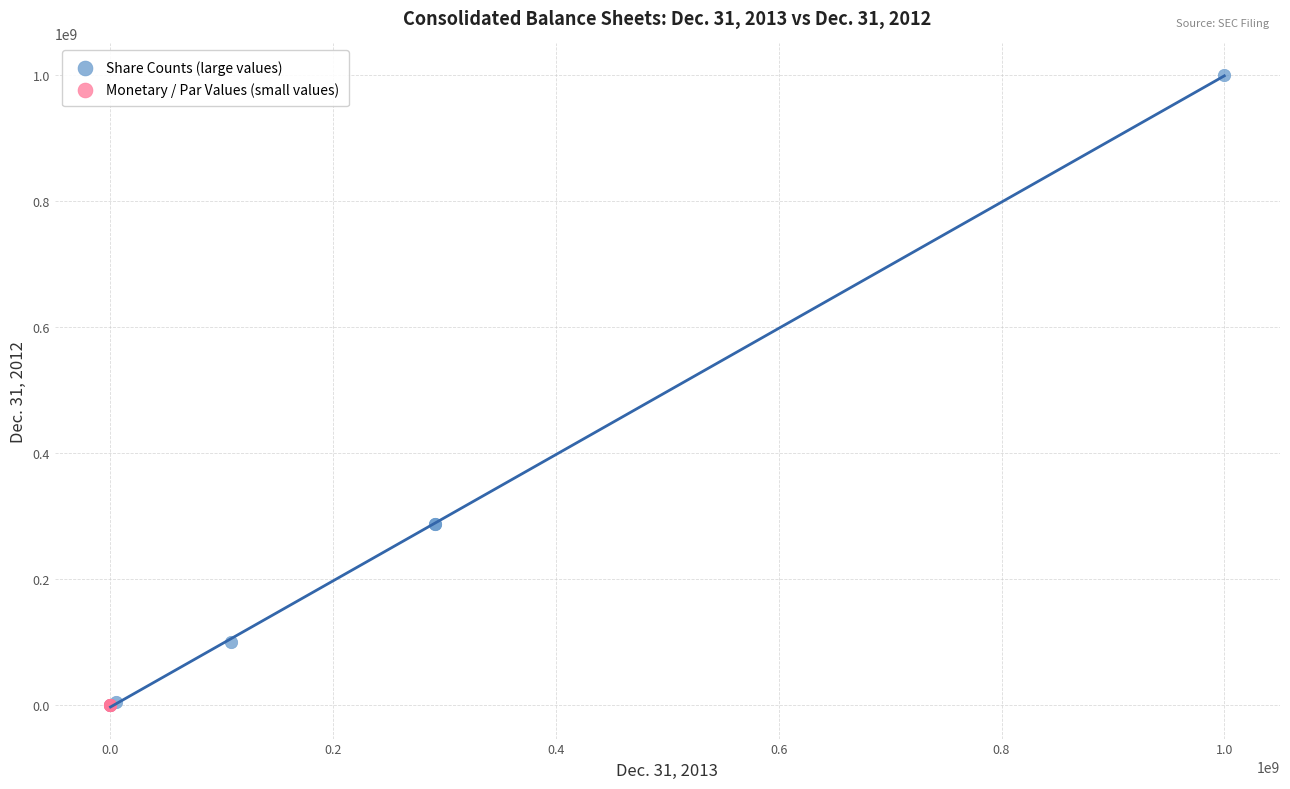

Which series has the widest spread of Y values?

Share Counts (large values)